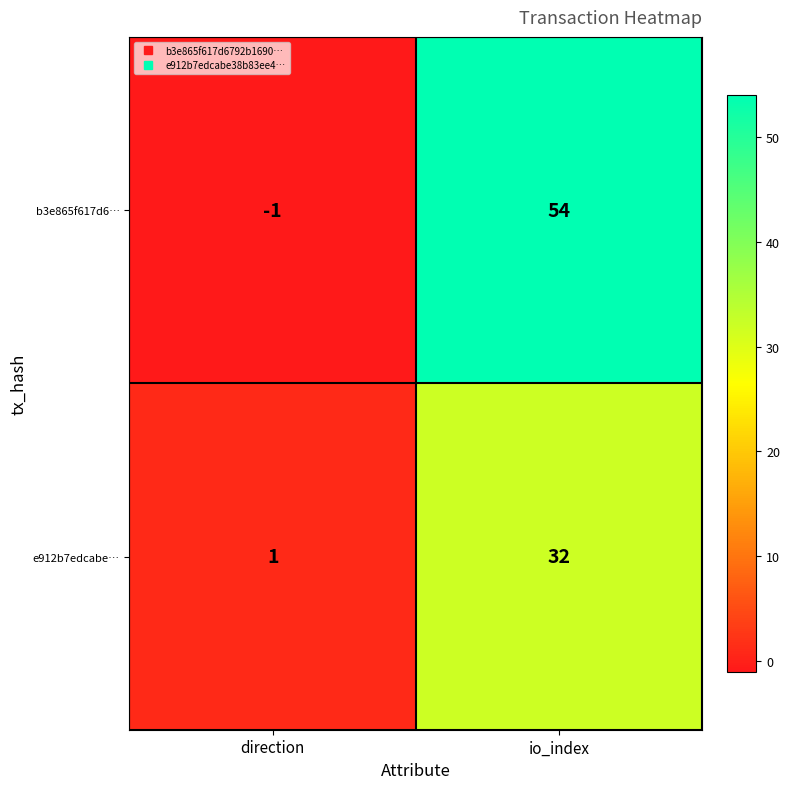

How many categories are shown in the chart?

2